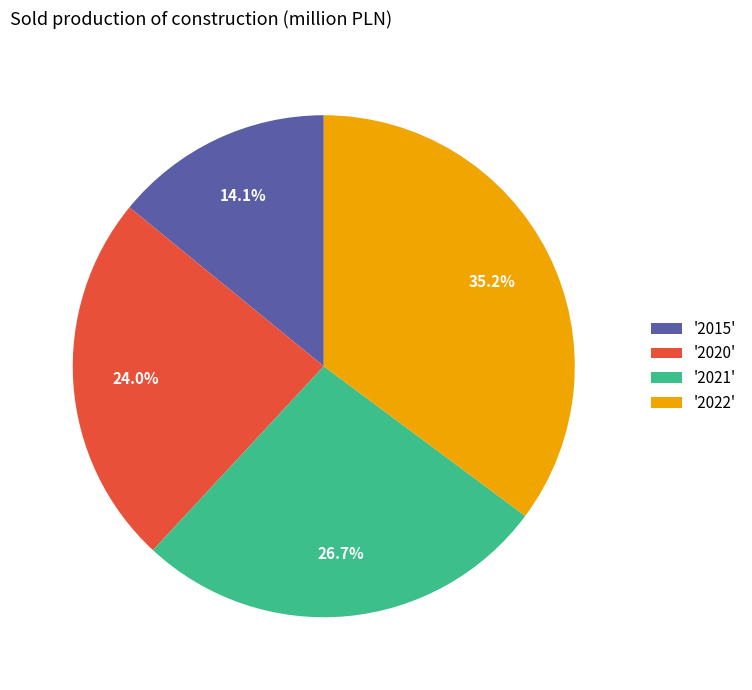

Is there any slice that represents more than half of the pie?

No